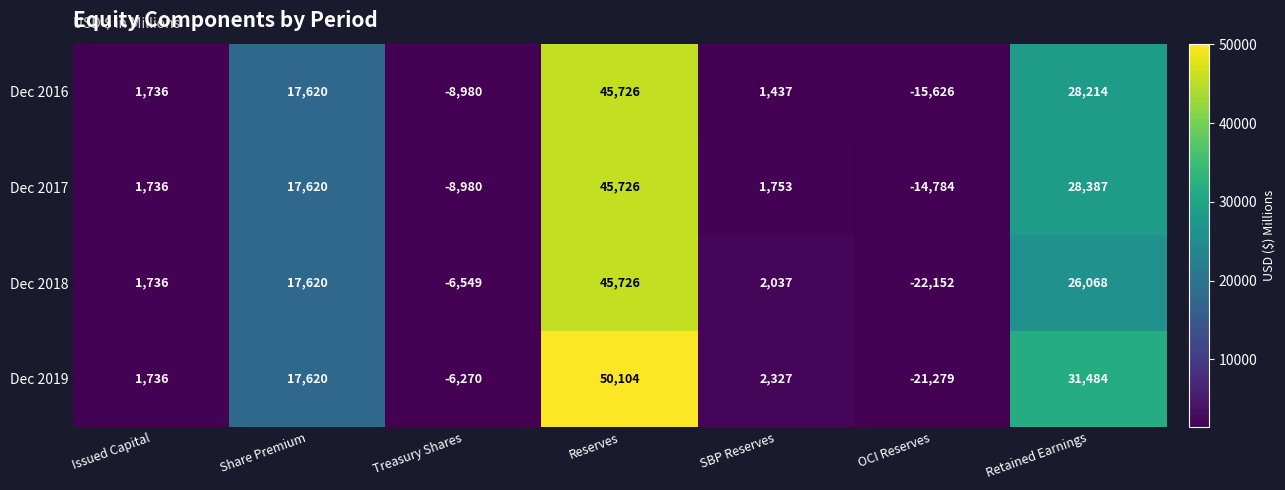

Between Treasury Shares and Retained Earnings, which series saw the biggest shift?

Dec 2019